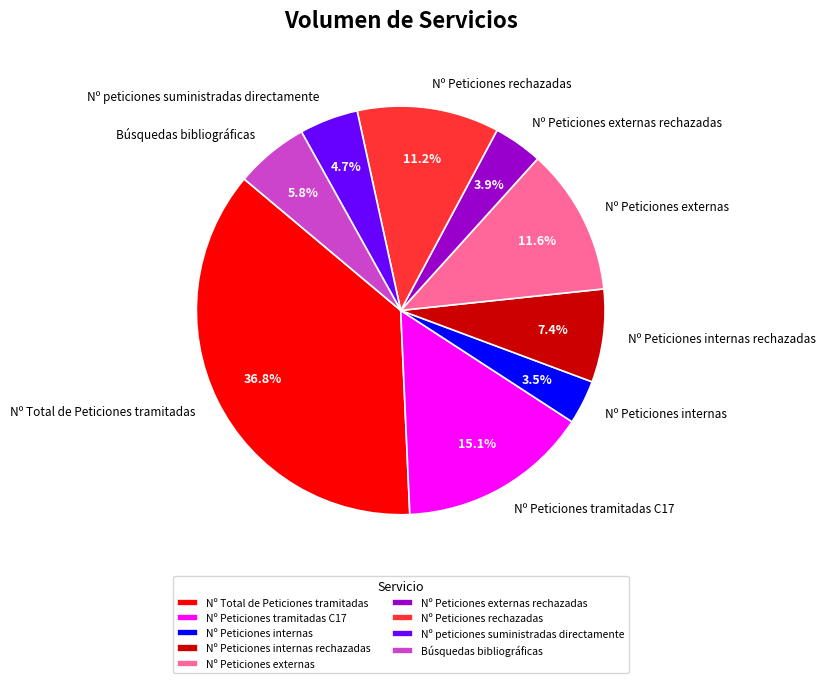

To the nearest percent, what is the combined percentage of Nº Peticiones externas rechazadas and Nº Peticiones rechazadas?

15%